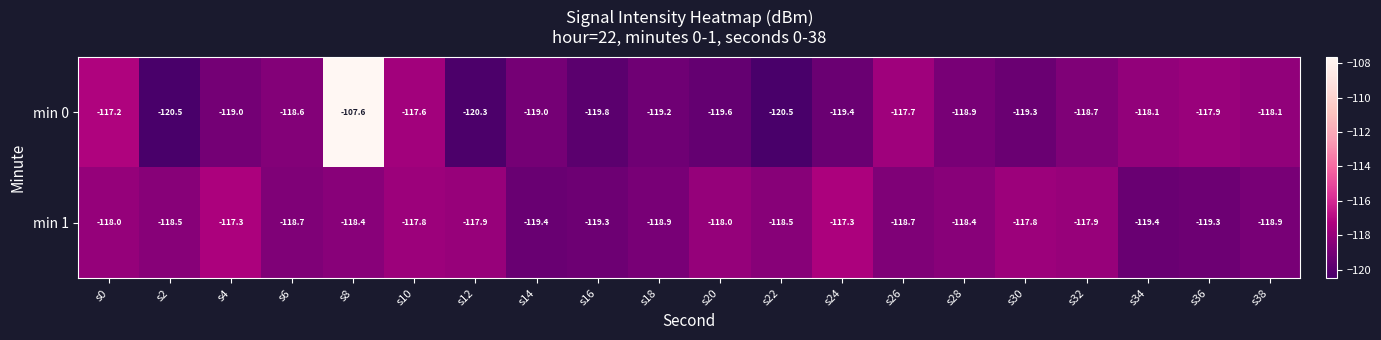

The value of min 0 at s34 is -118.1. True or false?

True